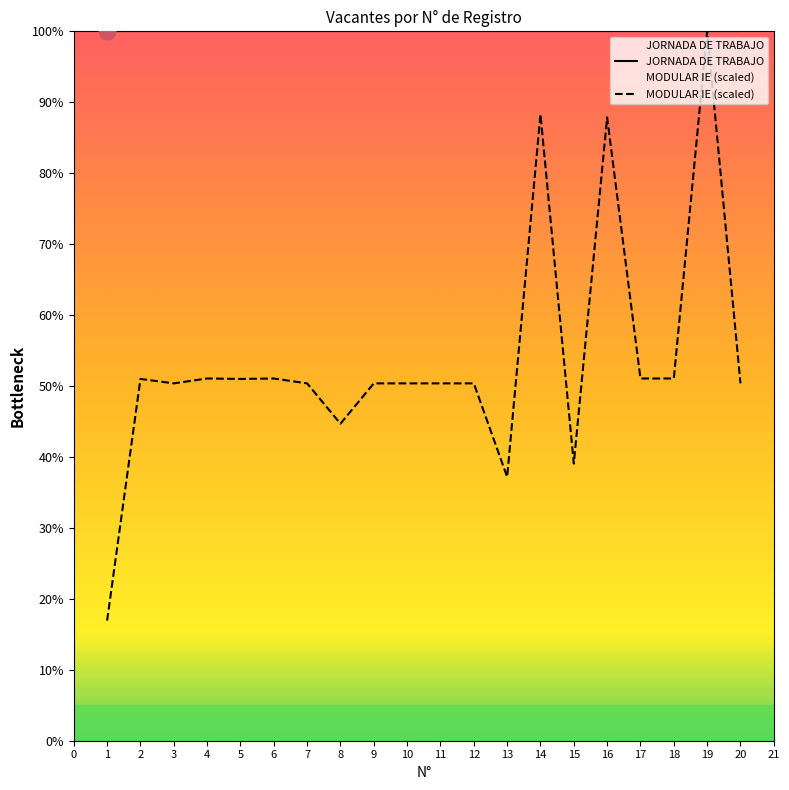

How many distinct data groups are displayed?

2